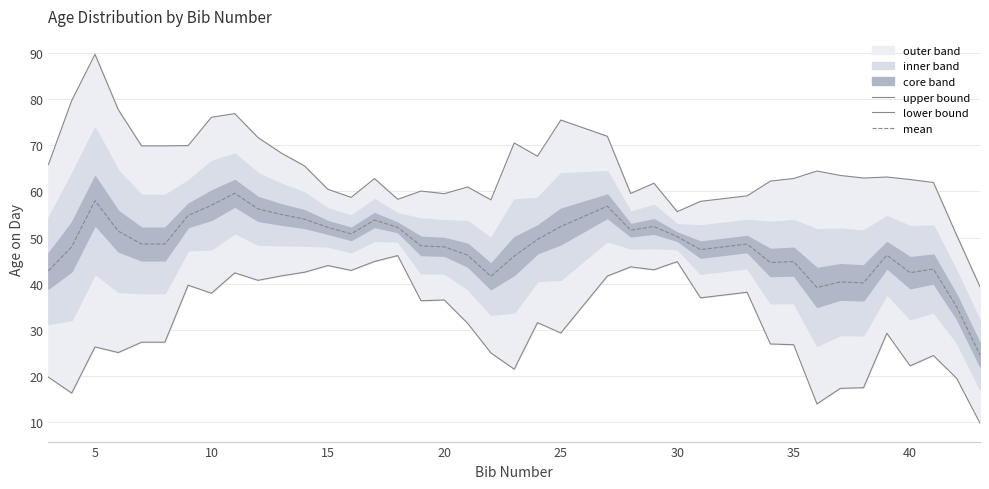

What is the value of the mean point at the 32nd from the left?

44.8